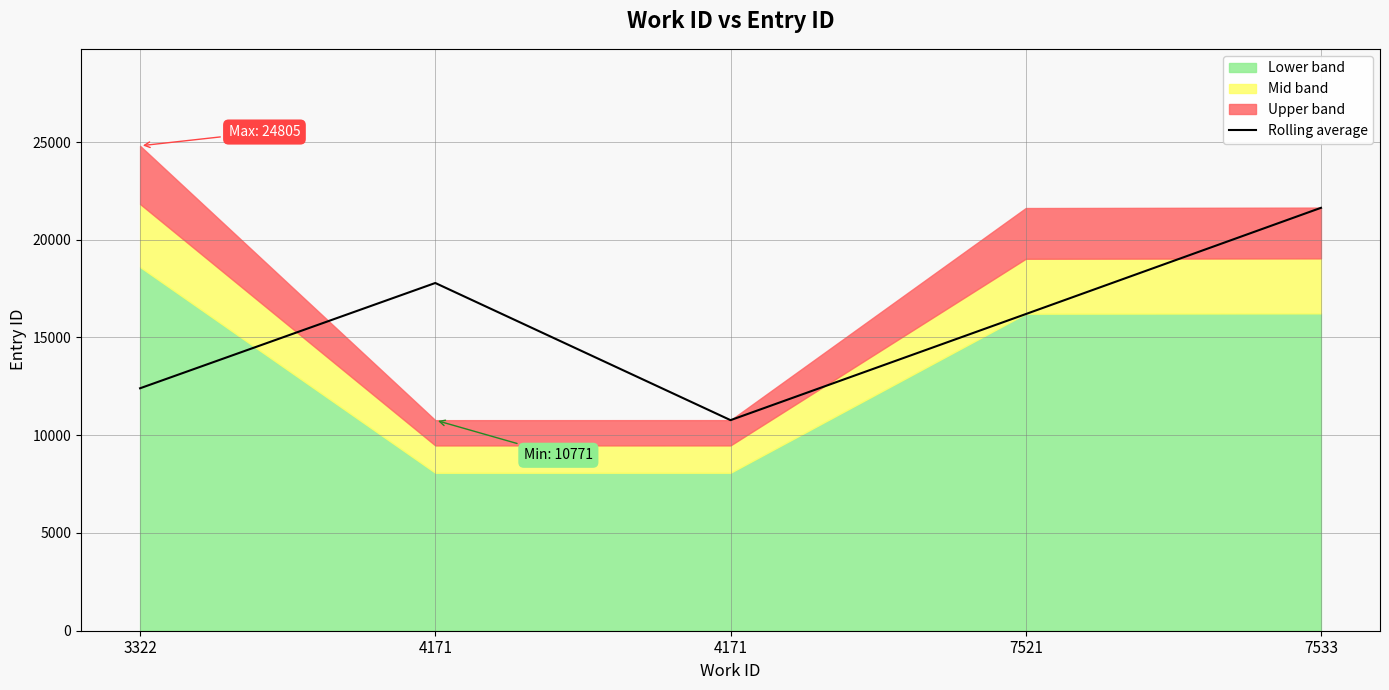

What is the minimum value shown in the chart?

10772.0